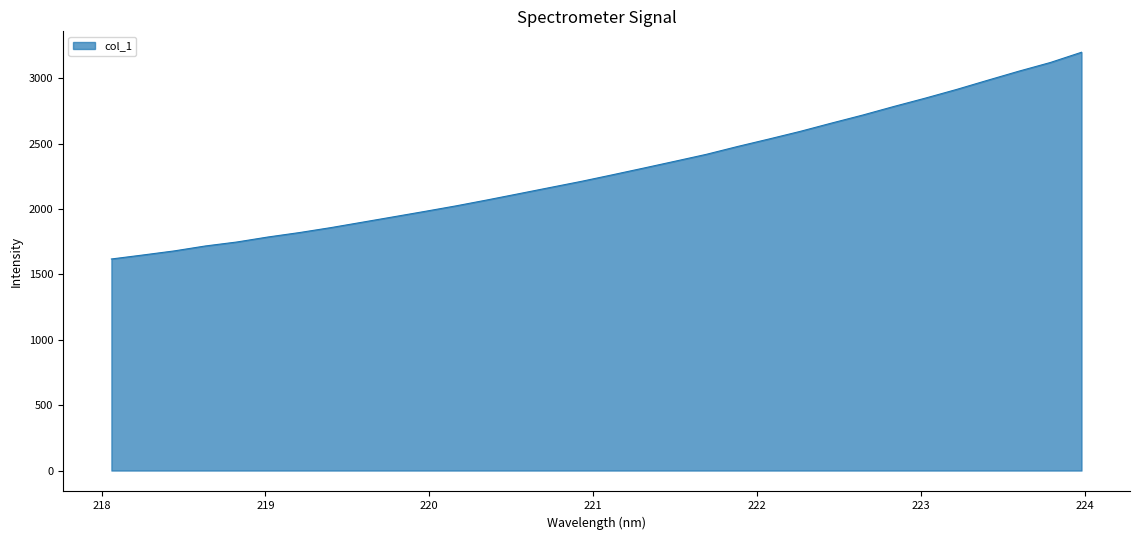

What is the difference between the maximum and minimum values?

1581.2